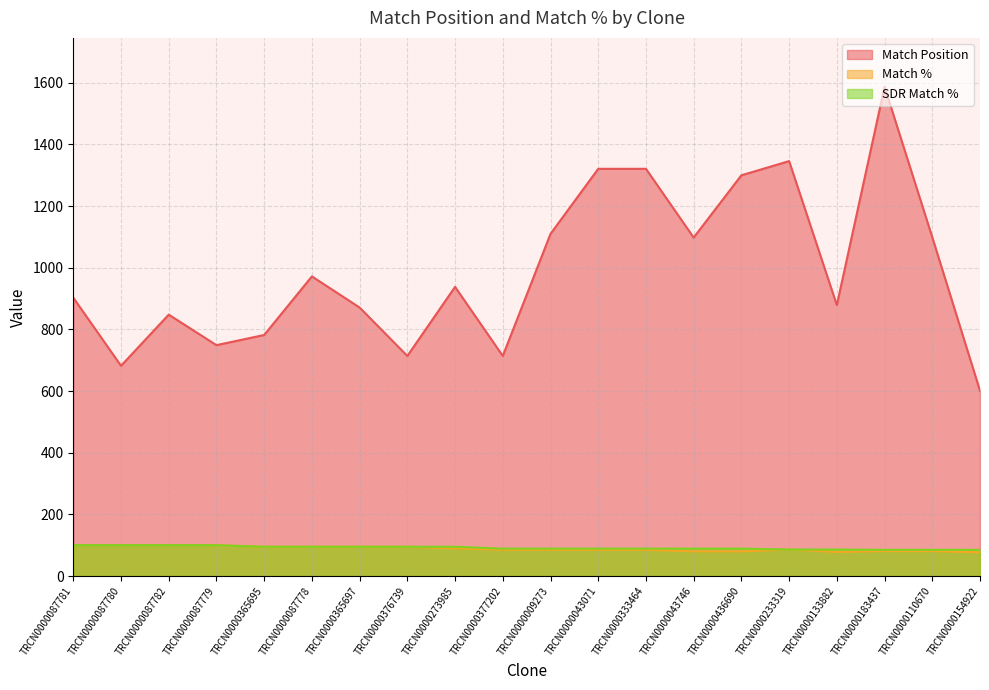

True or false: Match Position and SDR Match % intersect in this chart.

False